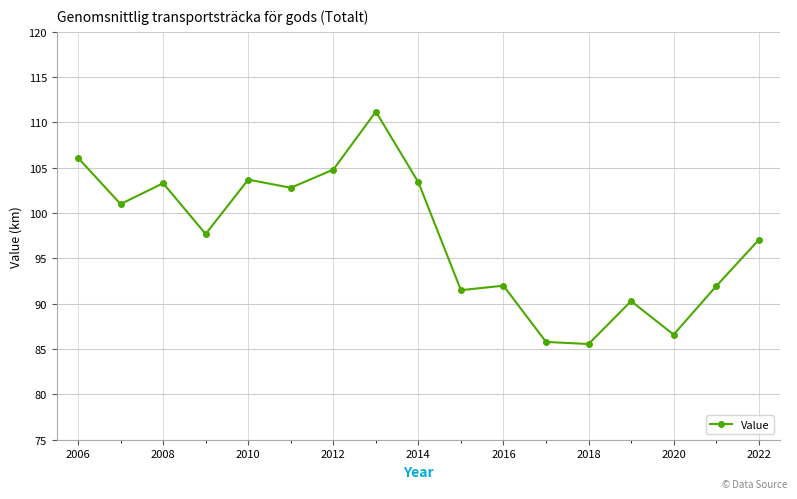

What is the greatest value displayed?

111.2